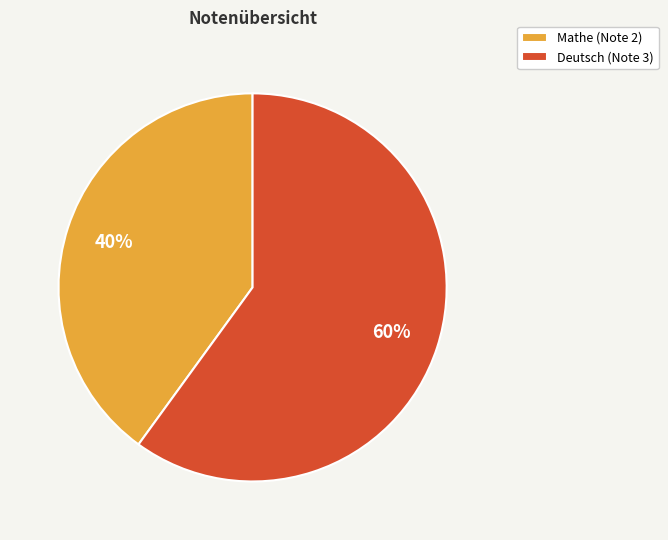

Which has a higher value, Mathe (Note 2) or Deutsch (Note 3)?

Deutsch (Note 3)